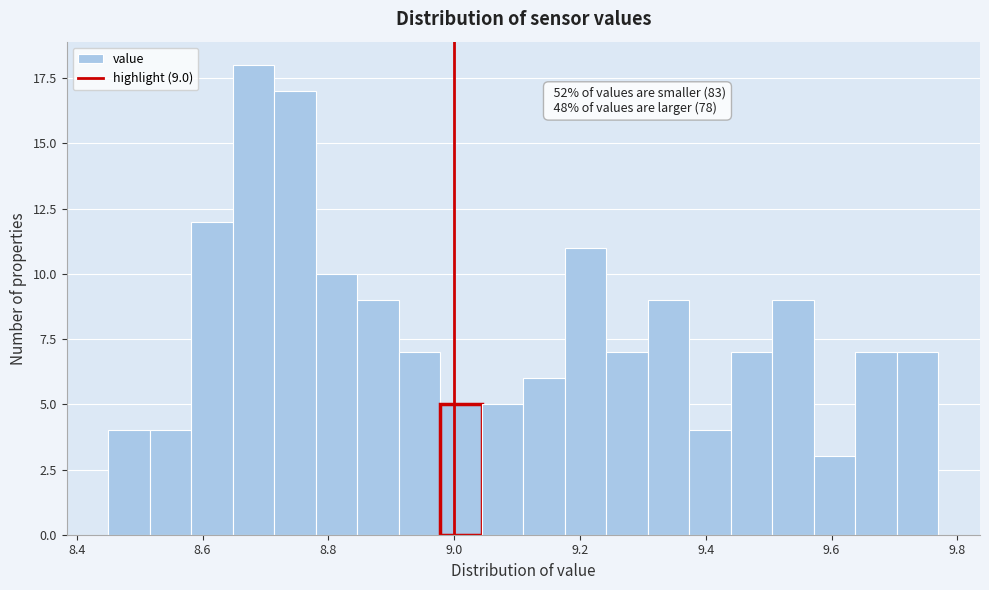

Read against the x-axis, roughly where is the centre of the tallest bar?

8.68